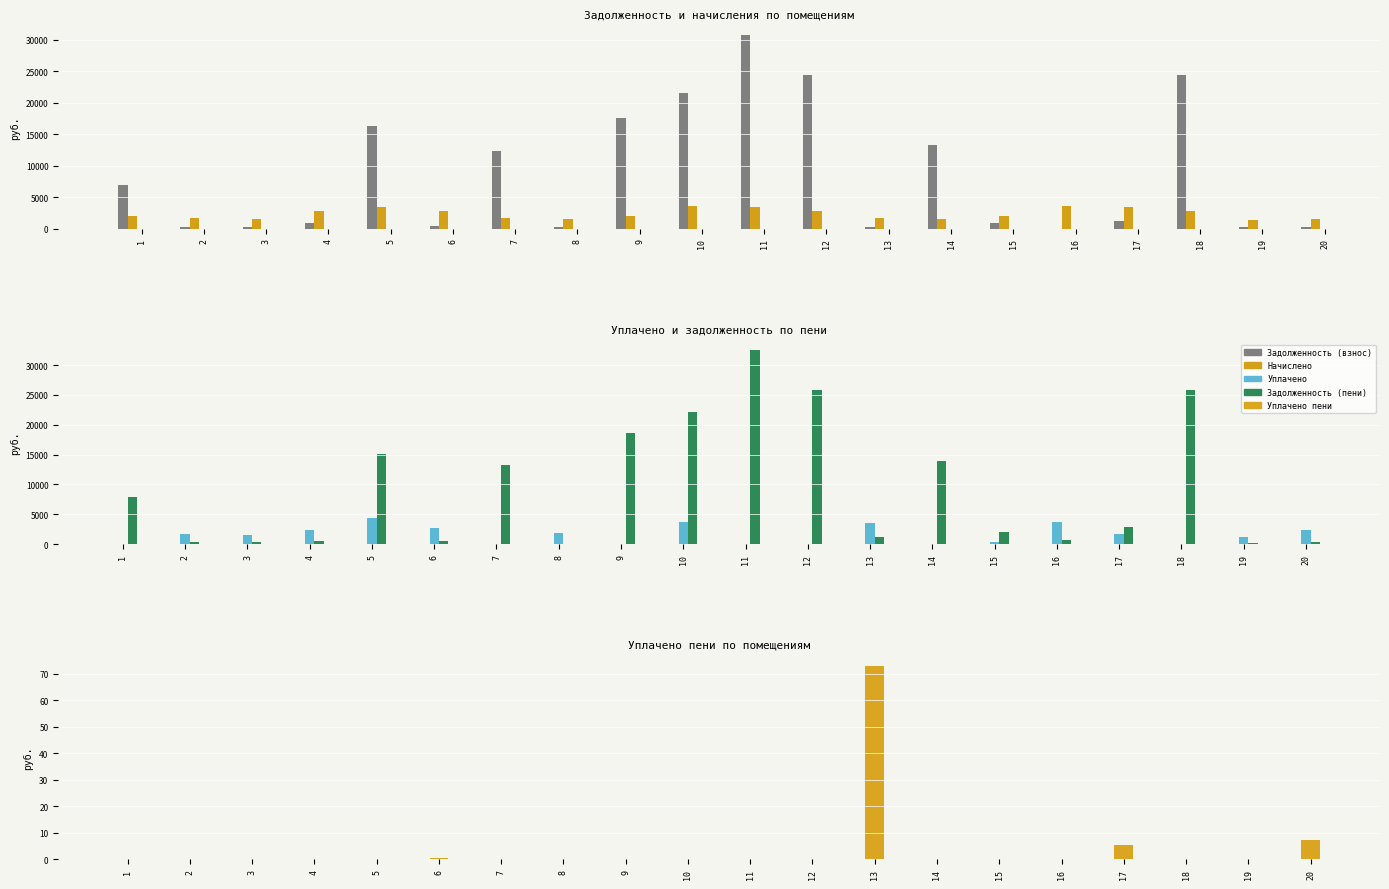

Which series has the largest total across all categories?

Задолженность (пени)